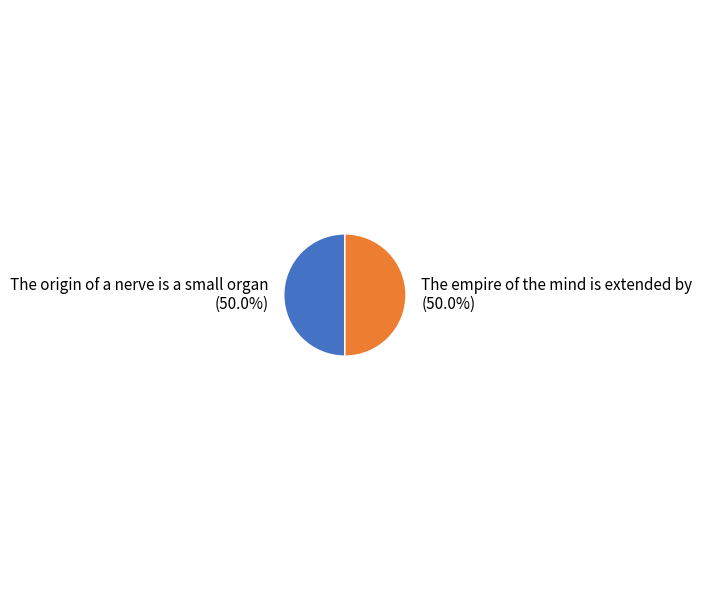

Count the number of slices in the pie.

2